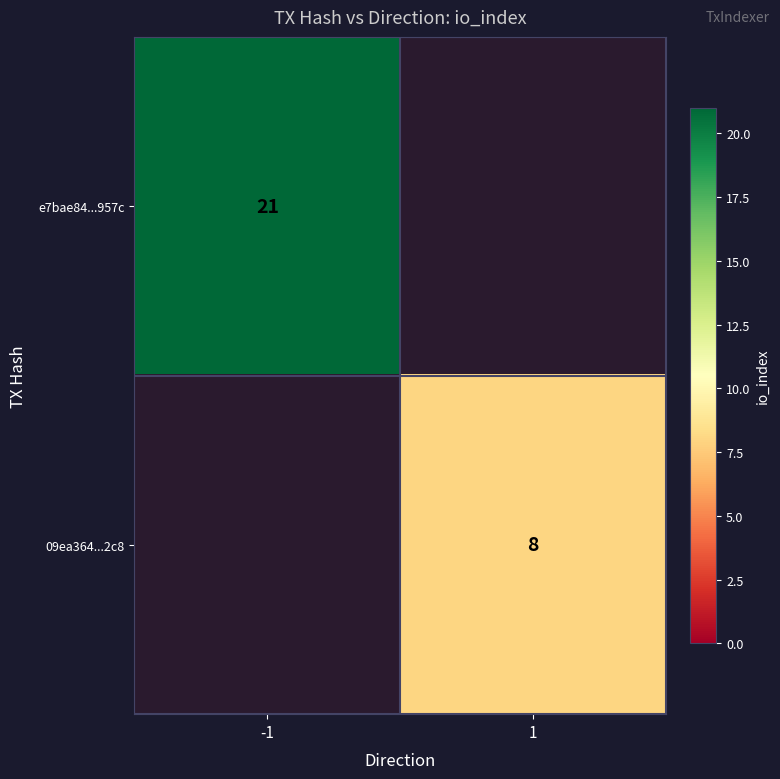

The value of e7bae84...957c at -1 is 10. True or false?

False